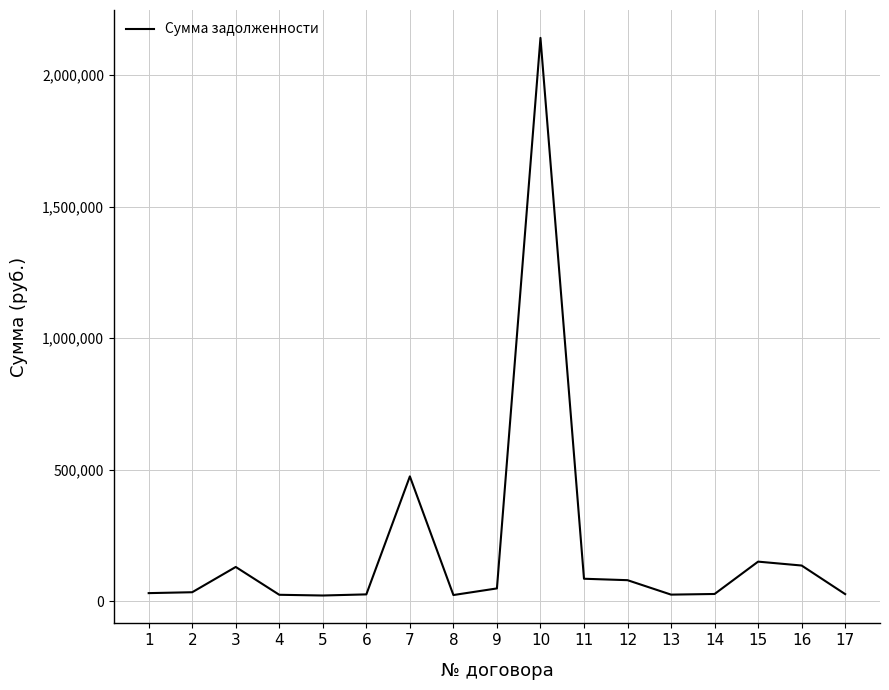

What is the ratio of the value at 8 to the value at 15?

0.2